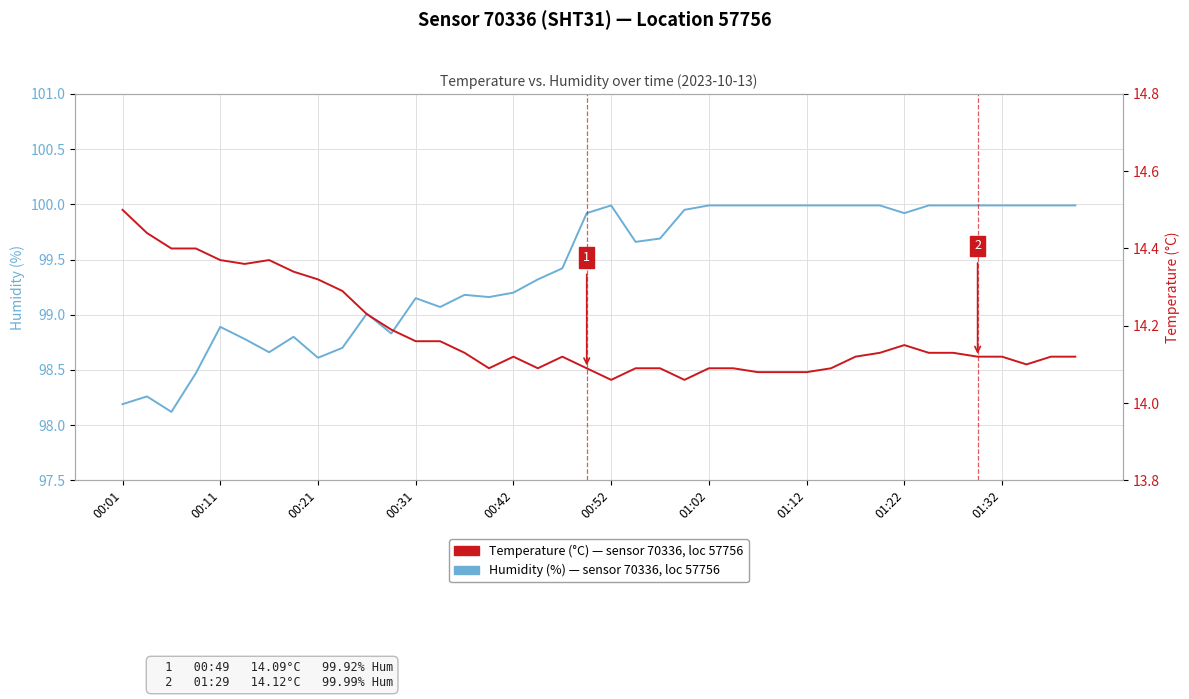

True or false: Humidity (%) — sensor 70336, loc 57756 and Temperature (°C) — sensor 70336, loc 57756 cross at least once.

False